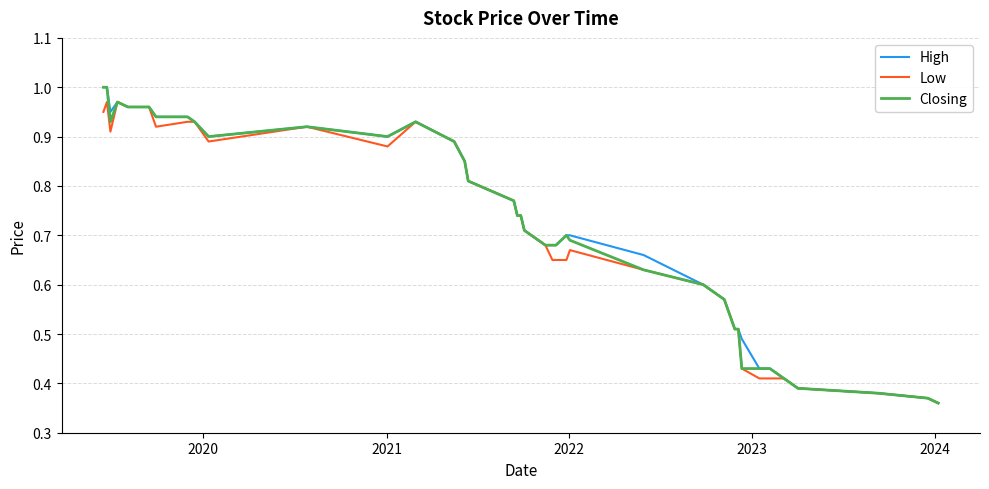

What are all the series names shown in the legend?

High, Low, Closing